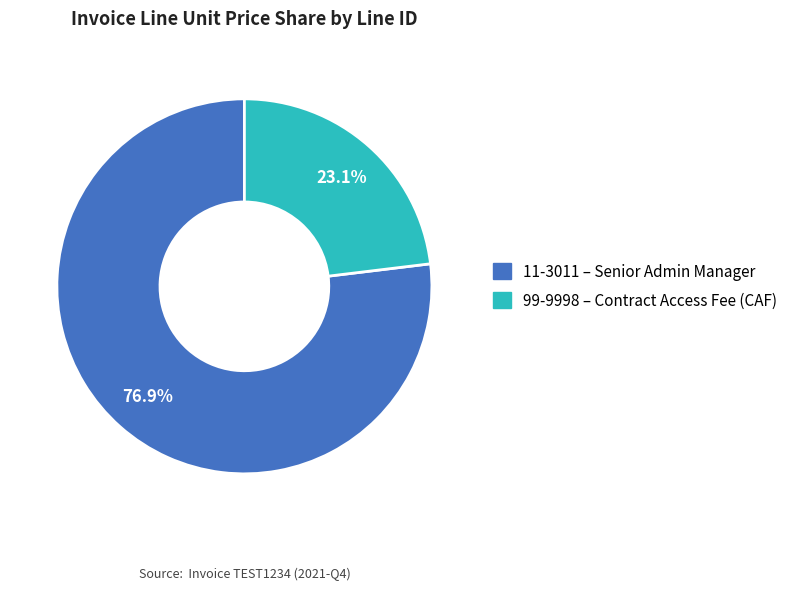

What percentage is NOT represented by 99-9998?

76.9%